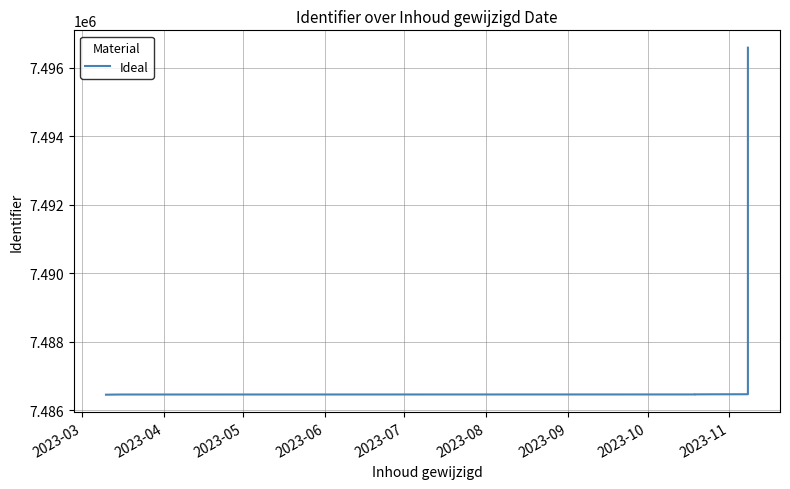

How many data points does each series have?

8